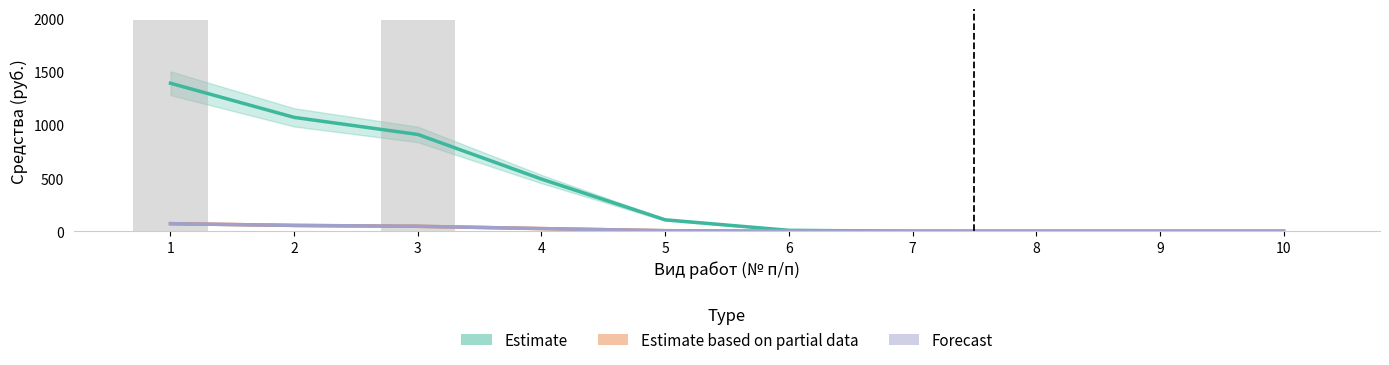

What is the spread (max minus min) of values at 1?

1321.0